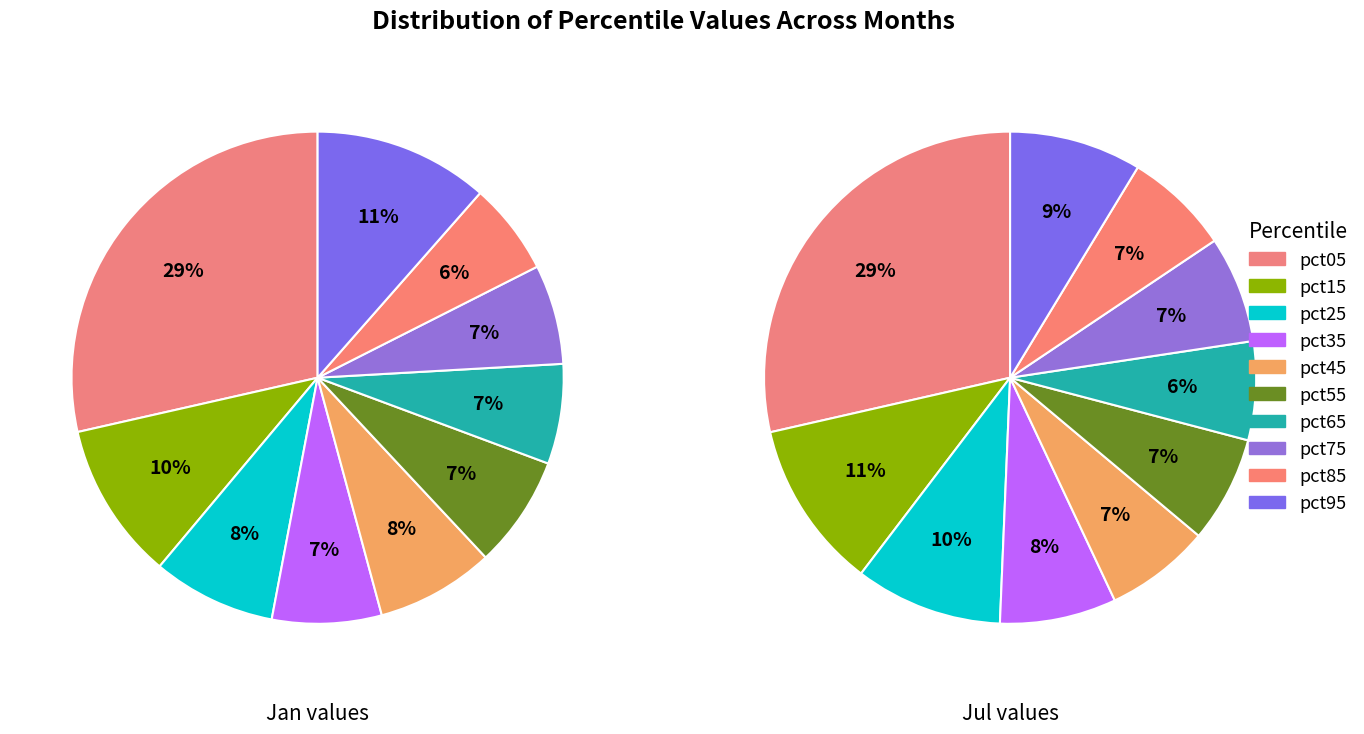

What percentage do pct45 and pct75 together represent?

14.3%